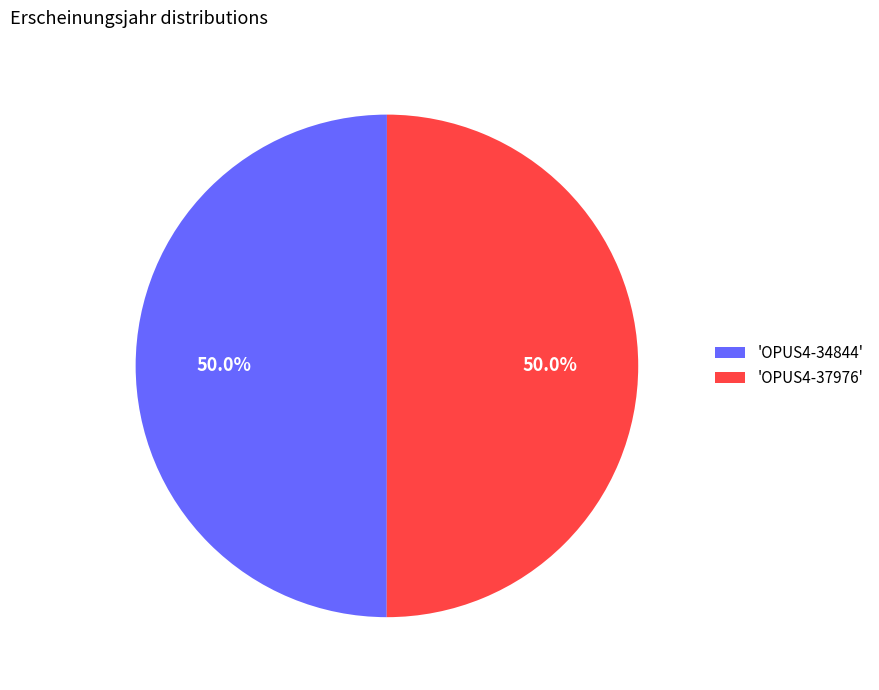

Combined, do 'OPUS4-34844' and 'OPUS4-37976' account for over 50%?

Yes